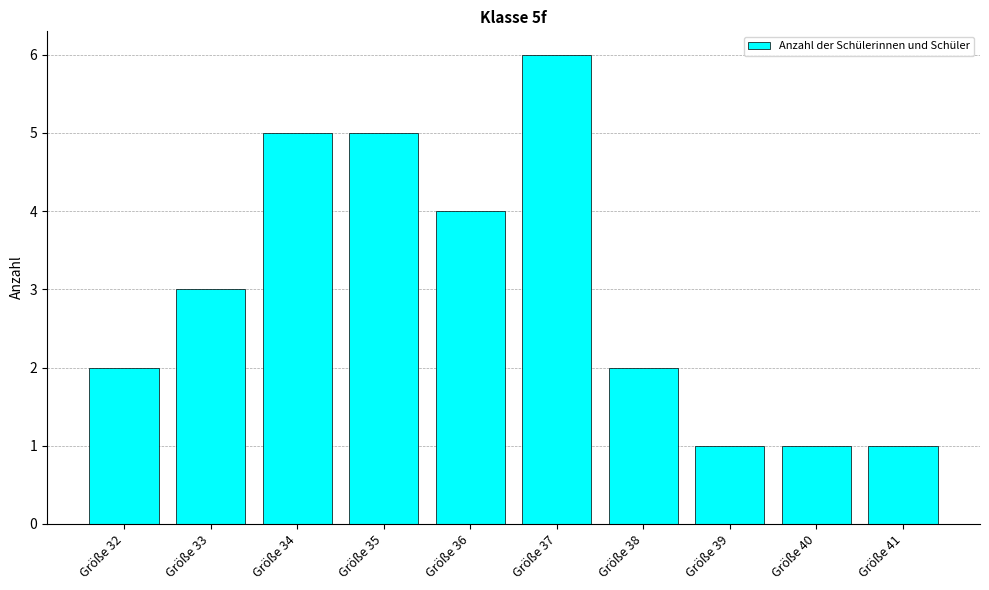

What is the ratio of the value at Größe 37 to the value at Größe 36?

1.5